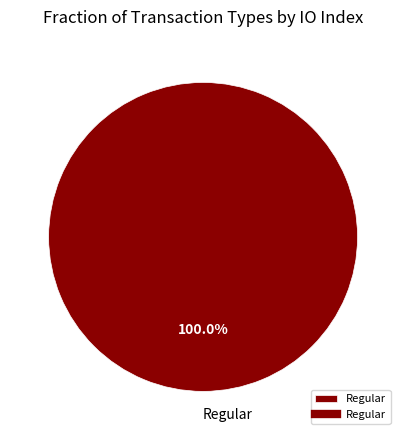

Rank the categories by value from lowest to highest.

Regular